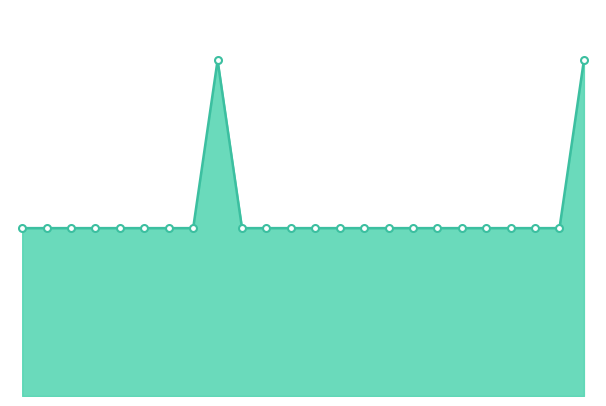

Reading left to right, list all the values displayed in this chart.

0=1	1=1	2=1	3=1	4=1	5=1	6=1	7=1	8=2	9=1	10=1	11=1	12=1	13=1	14=1	15=1	16=1	17=1	18=1	19=1	20=1	21=1	22=1	23=2